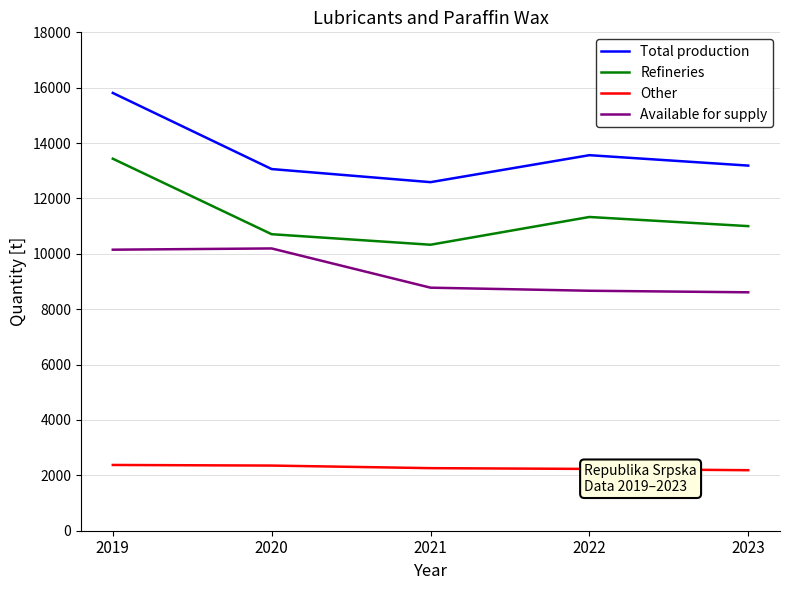

What is the sum of all Total production values?

68212